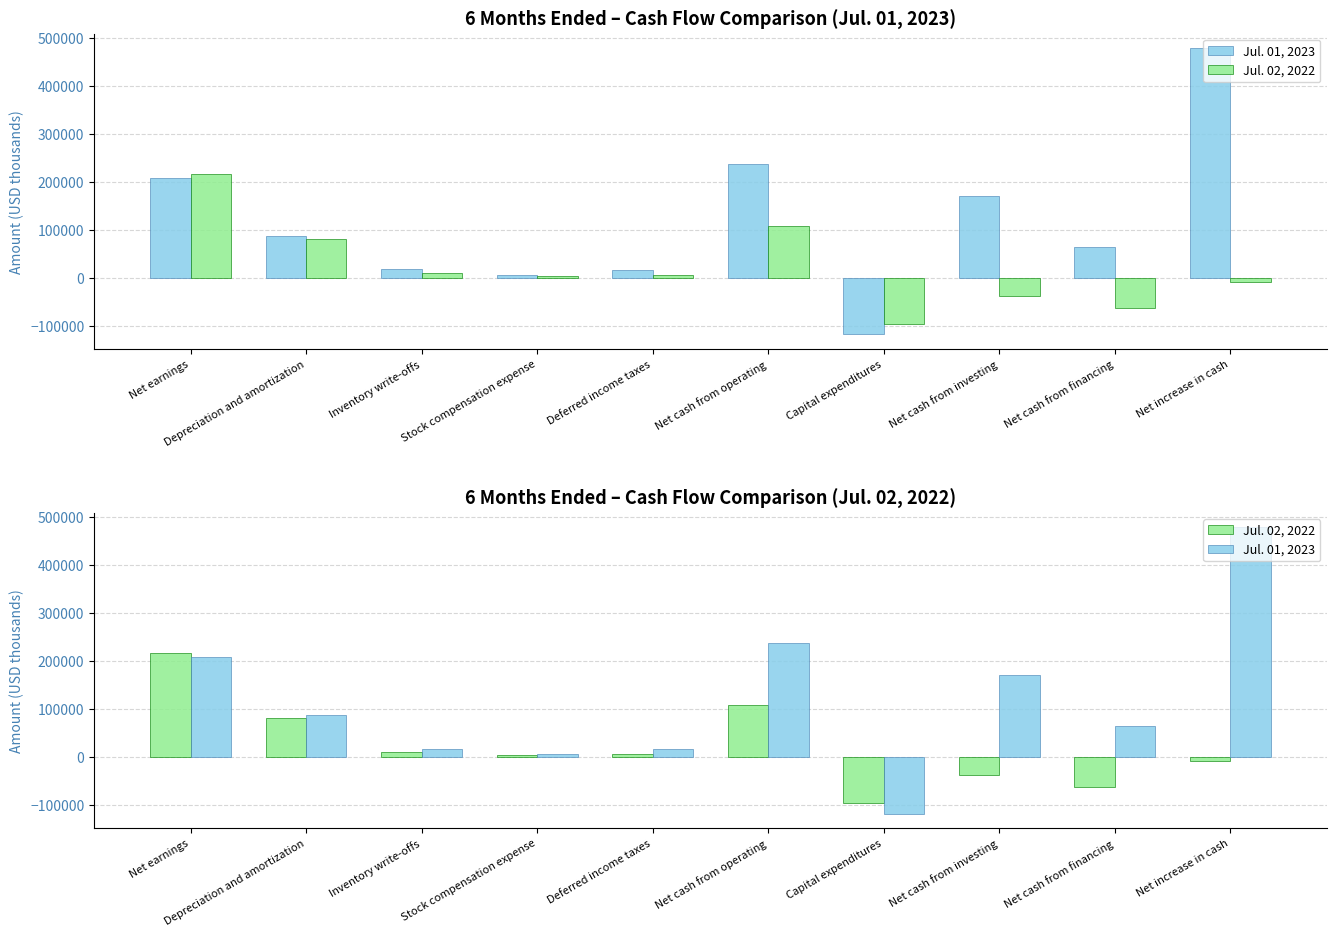

The Jul. 02, 2022 series shows -11729 at Net increase in cash. True or false?

False